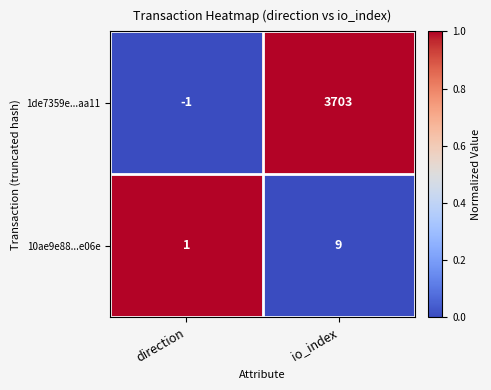

At direction, list the series in order from largest to smallest.

10ae9e88...e06e, 1de7359e...aa11